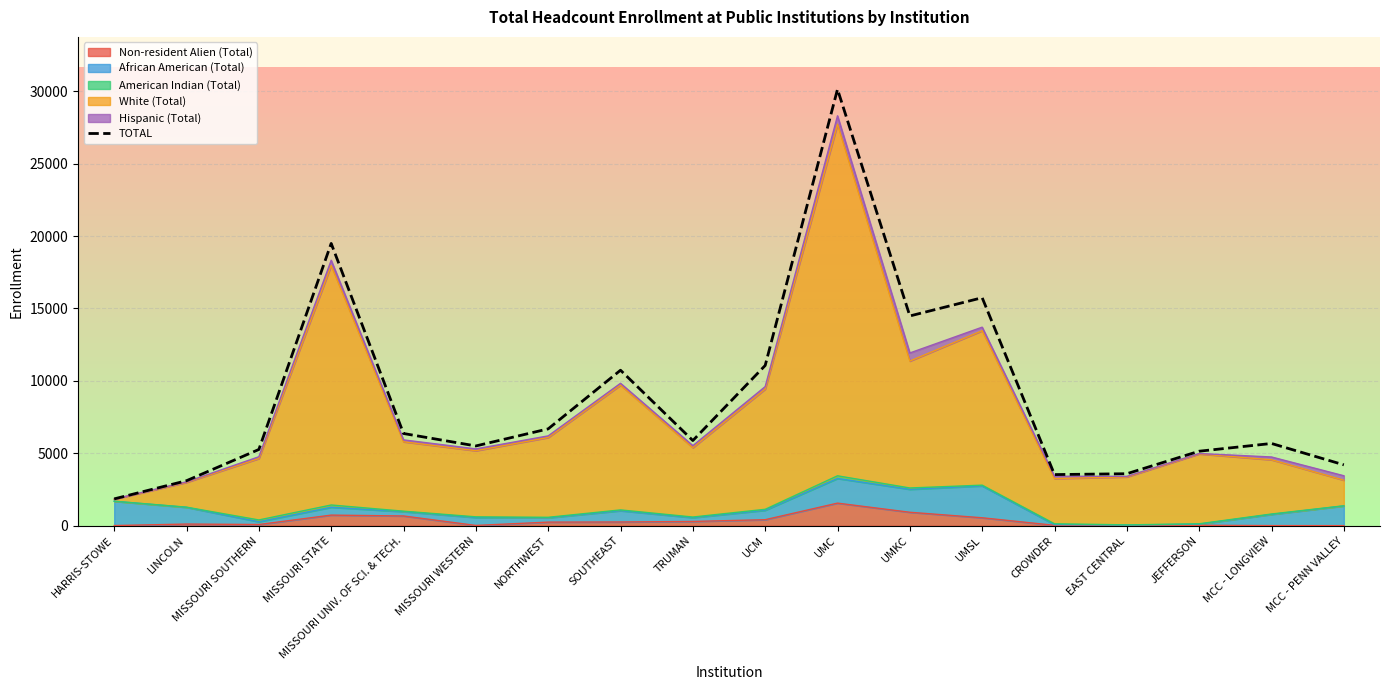

At which label is the value closest to 15992?

UMSL